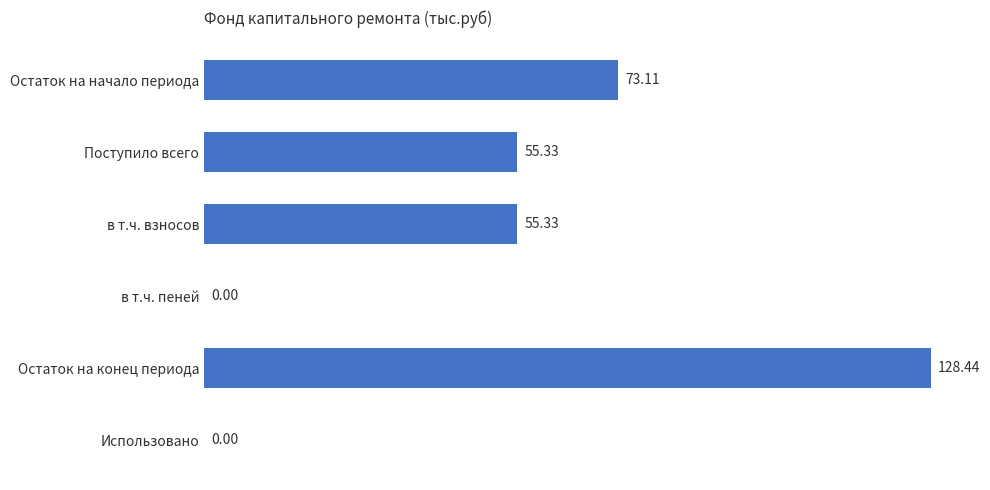

What is the sum of all values?

312.2